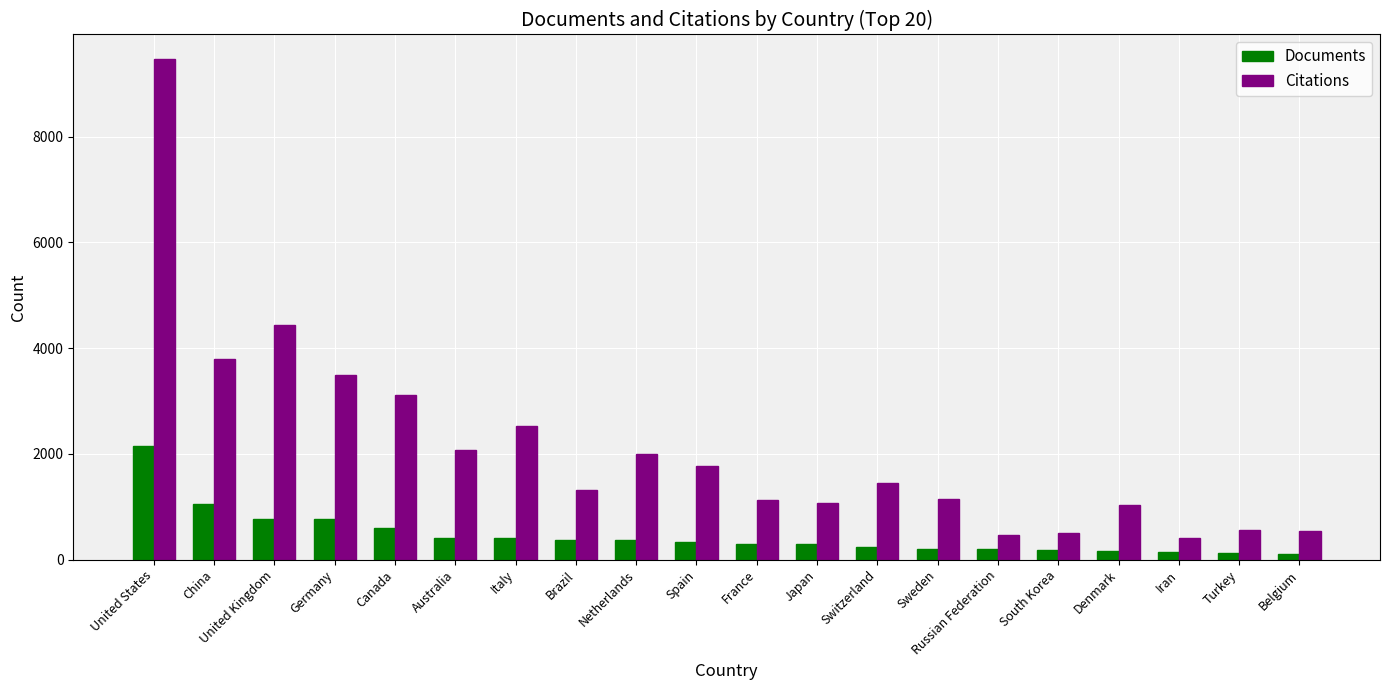

What is the maximum value shown in the chart?

9461